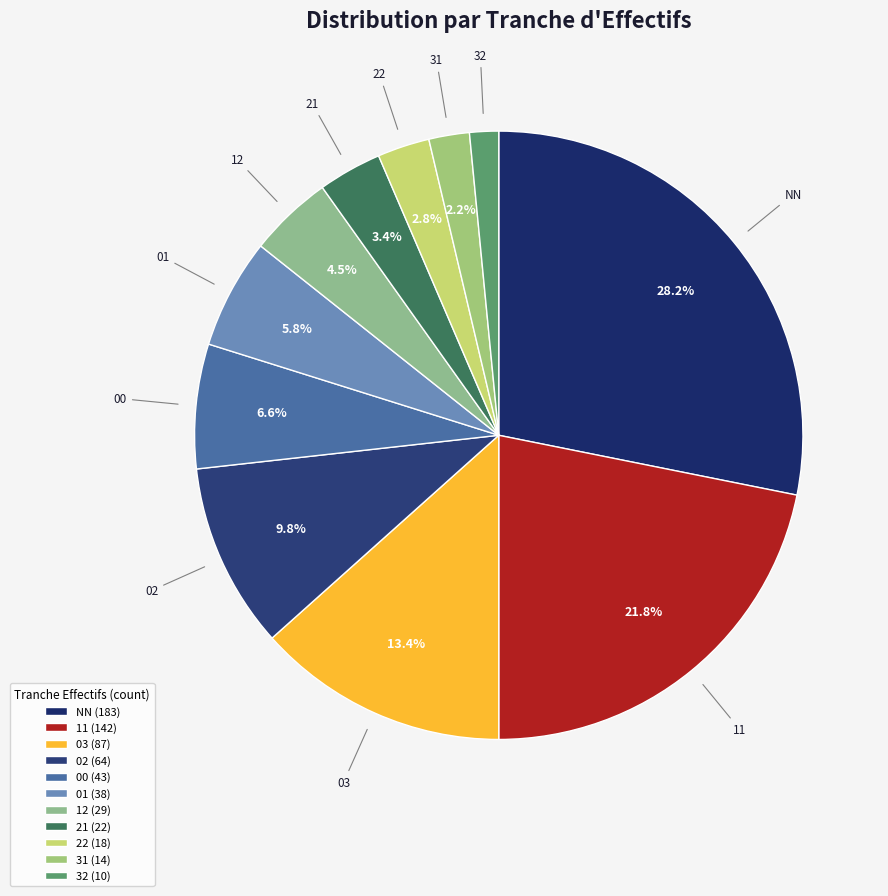

How many slices are in this pie chart?

11